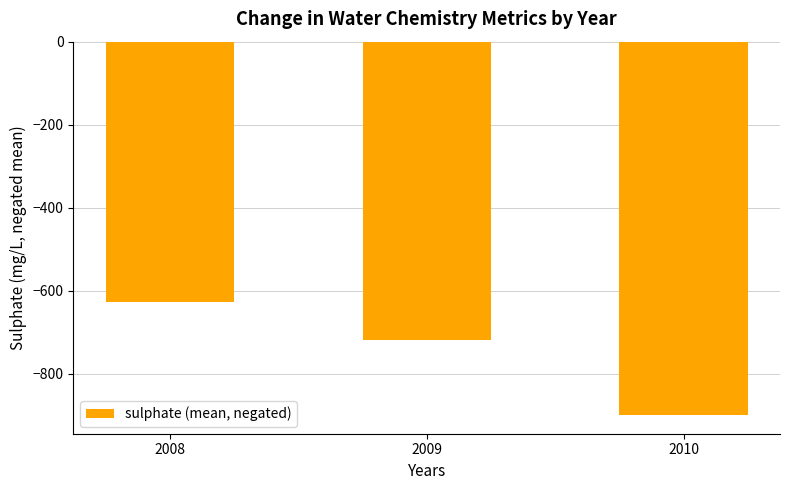

Where is the data nearest to the value -764?

2009